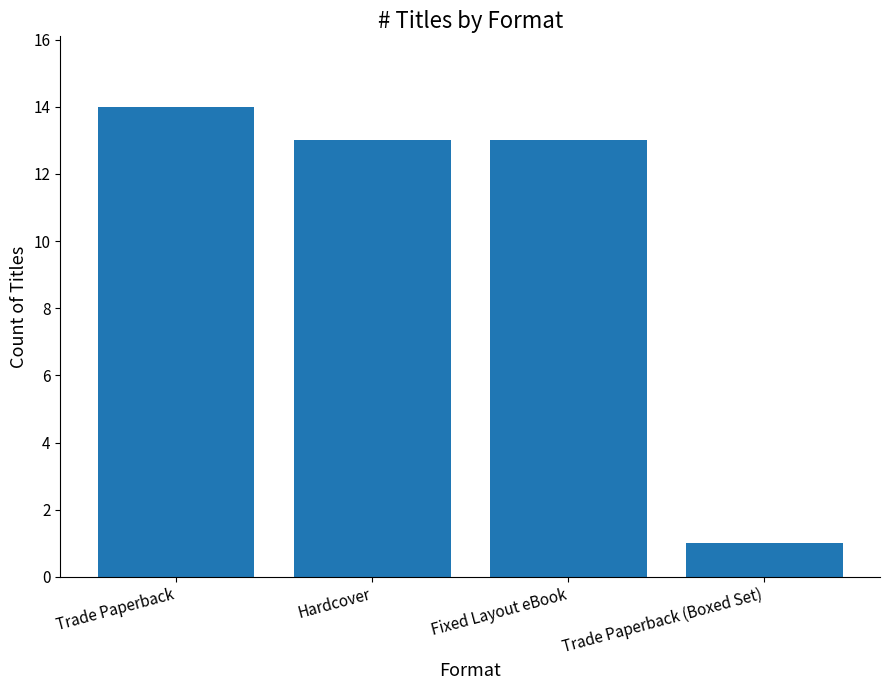

What is the label of the 2nd bar from the right?

Fixed Layout eBook